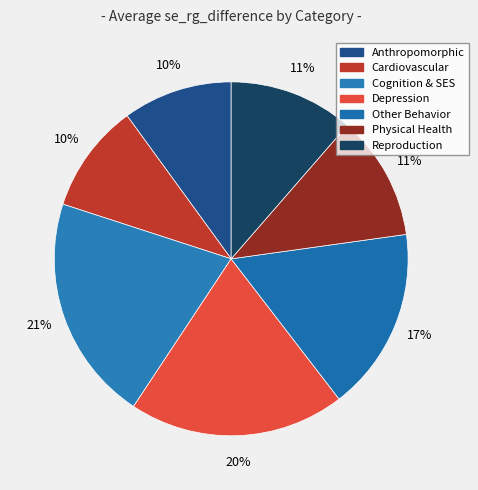

To the nearest percent, what percentage of the pie is Reproduction?

11%